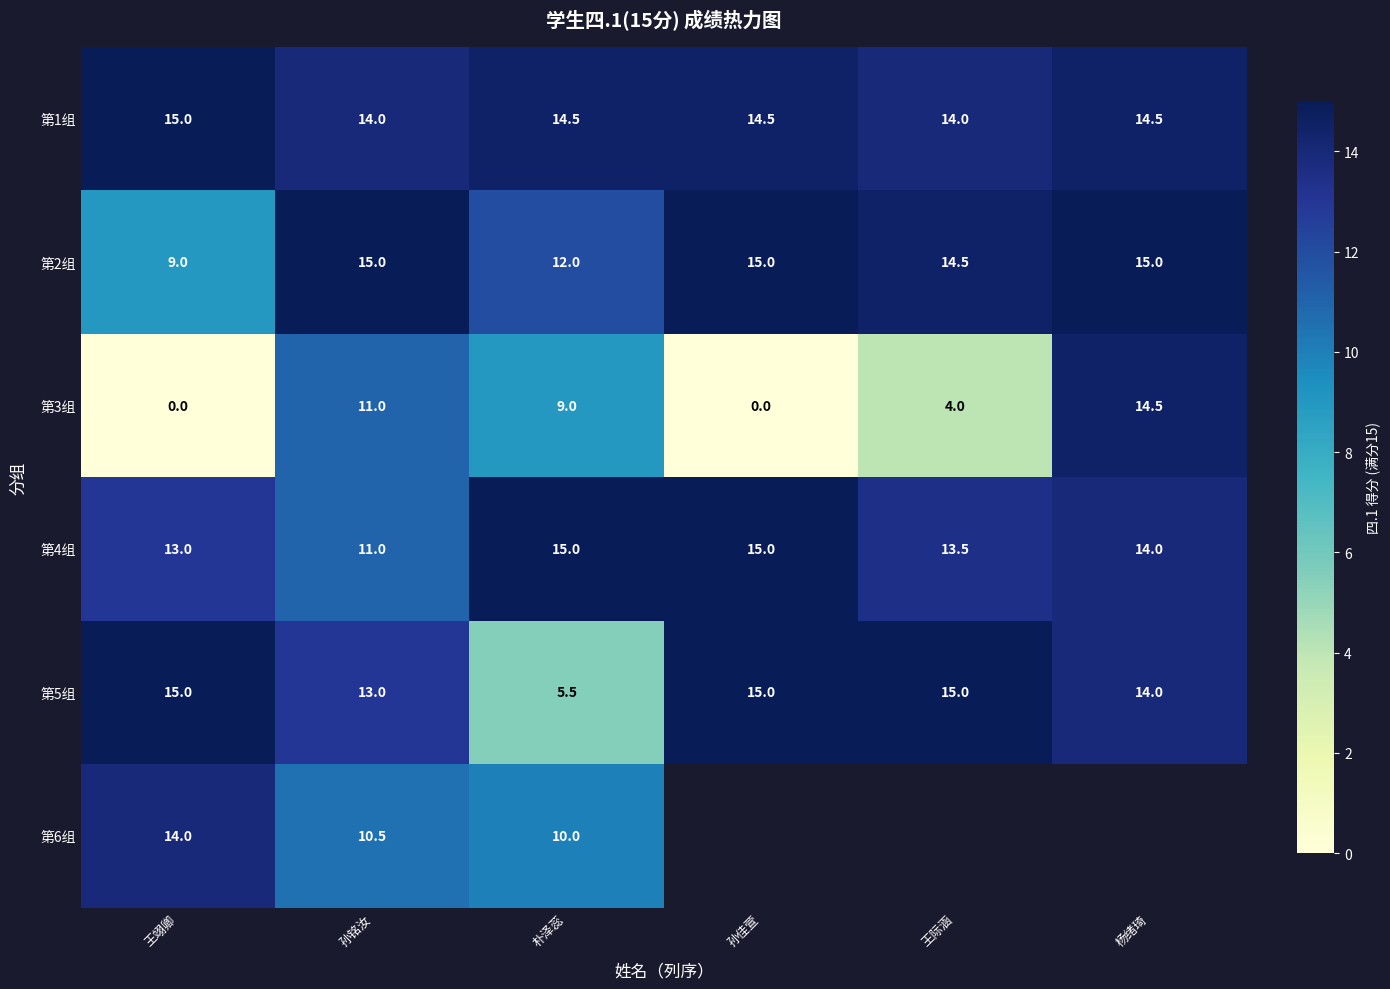

At 朴泽蕊, list the series in order from largest to smallest.

第4组, 第1组, 第2组, 第6组, 第3组, 第5组